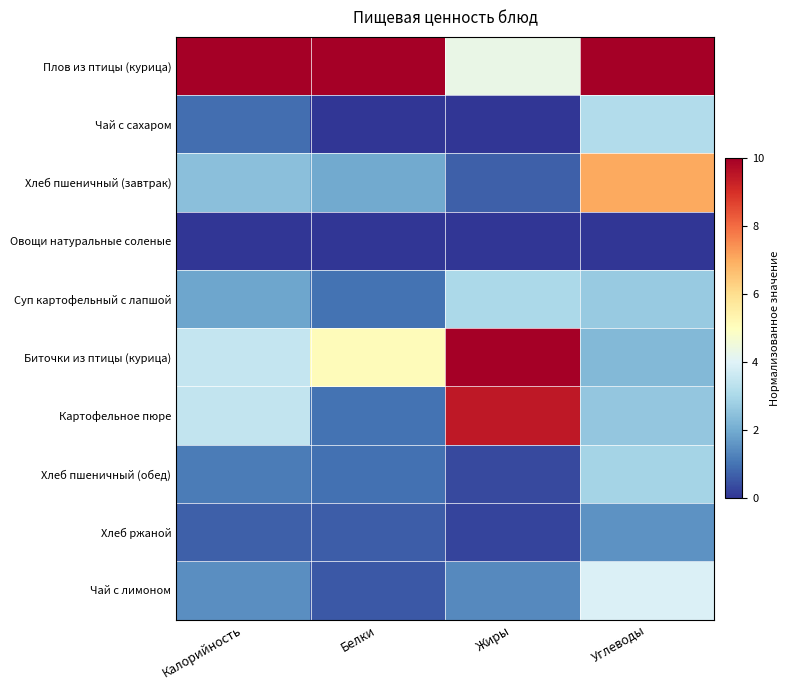

What is the greatest value displayed?

10.0